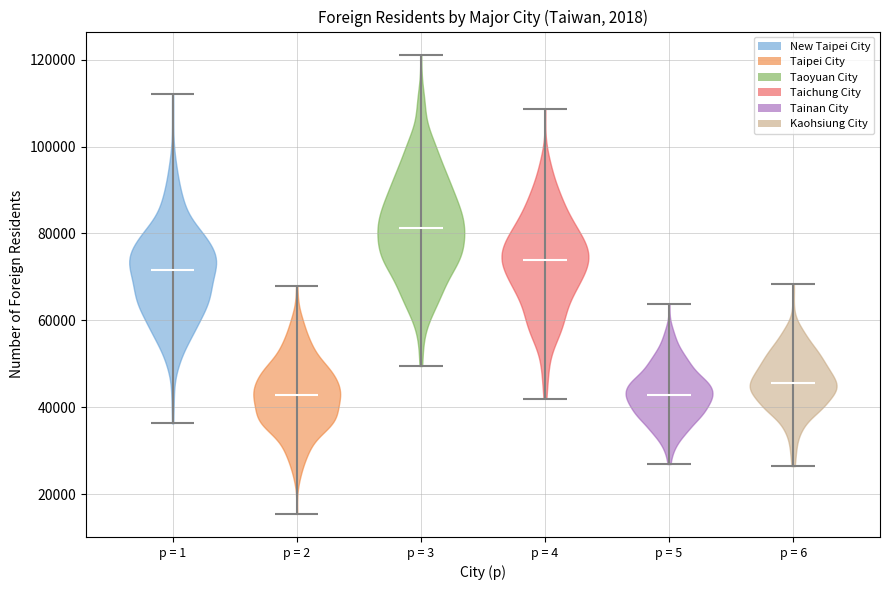

Reading left to right, read every violin against the y-axis: where its median line is, and the lowest and highest points it reaches. The values are not printed on the chart, so give them approximately, as read against the axis.

p = 1: median line 72000, lowest point 36000, highest point 112000
p = 2: median line 42000, lowest point 16000, highest point 68000
p = 3: median line 82000, lowest point 50000, highest point 122000
p = 4: median line 74000, lowest point 42000, highest point 108000
p = 5: median line 42000, lowest point 26000, highest point 64000
p = 6: median line 46000, lowest point 26000, highest point 68000